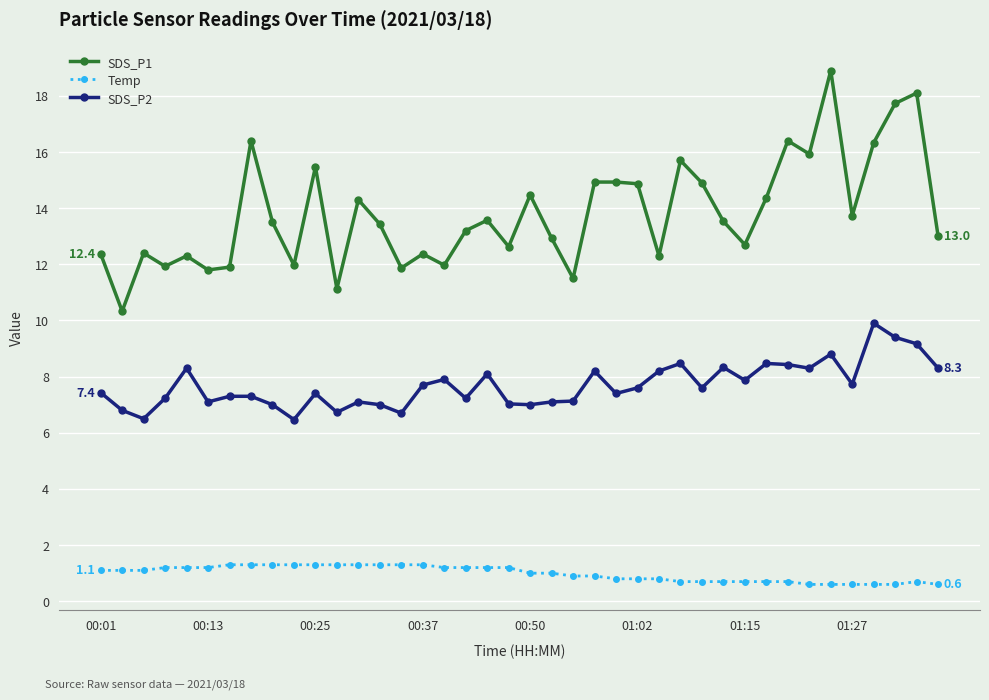

Rank the series by their maximum value, from lowest to highest.

Temp, SDS_P2, SDS_P1